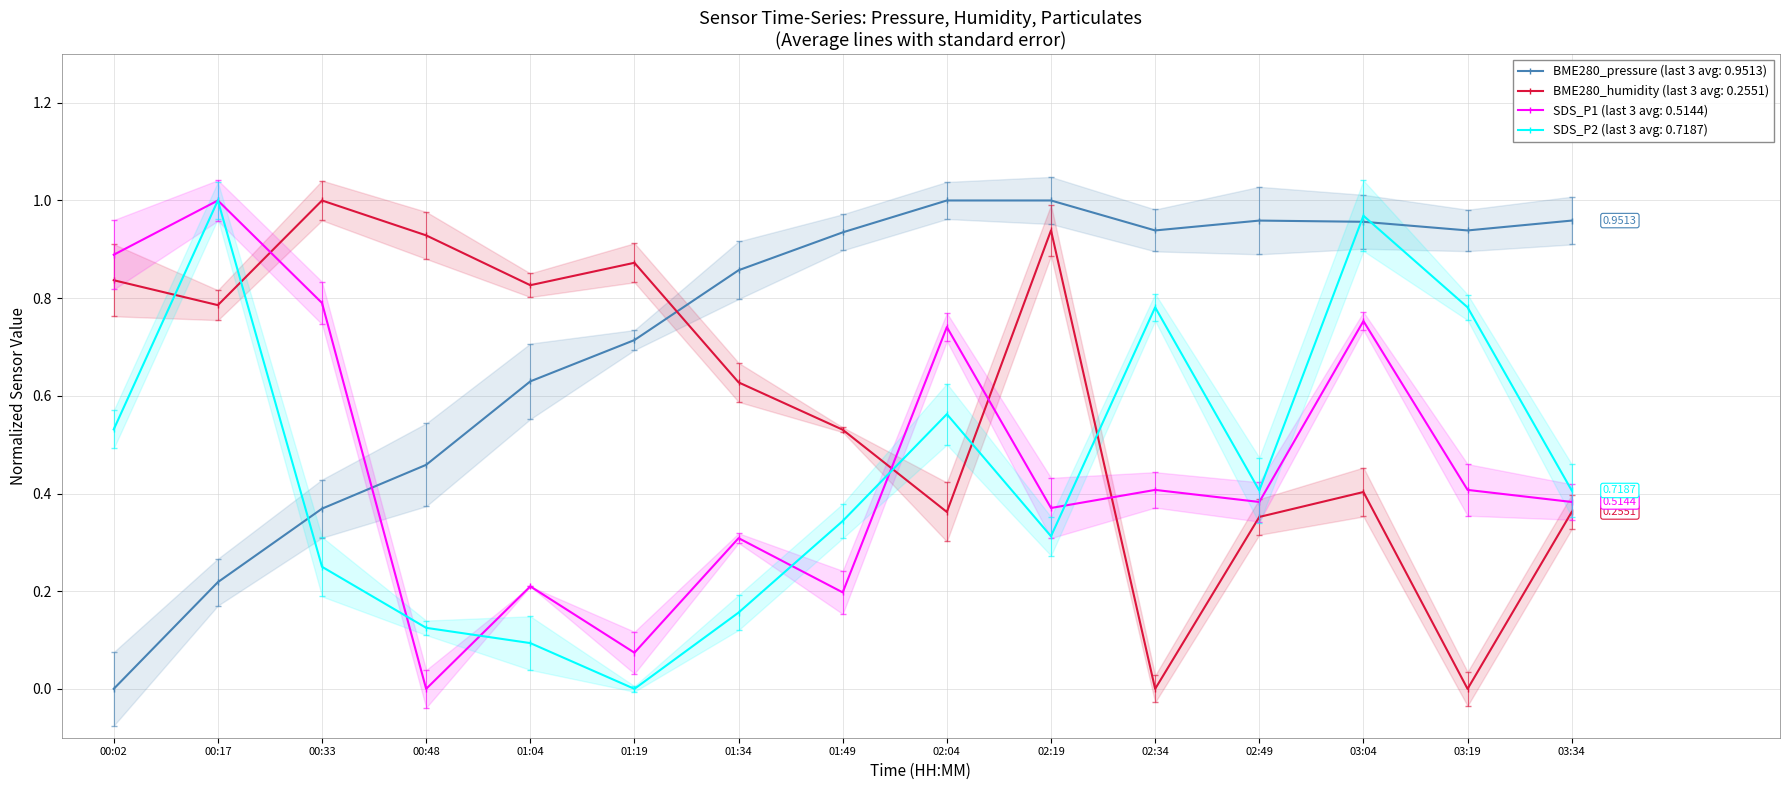

Which series has the widest spread of values?

BME280_pressure